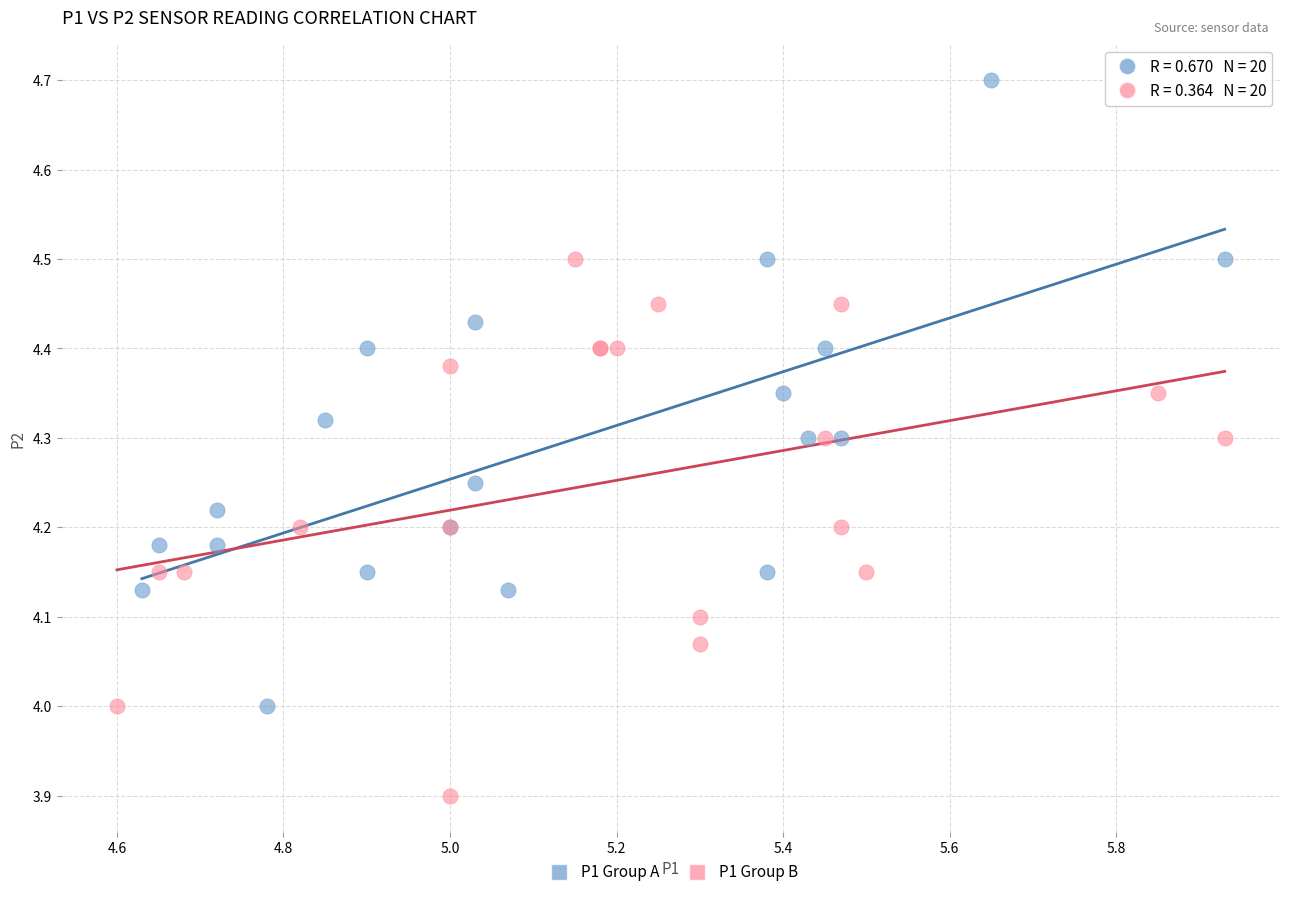

Which series reaches the maximum Y coordinate?

P1 Group A